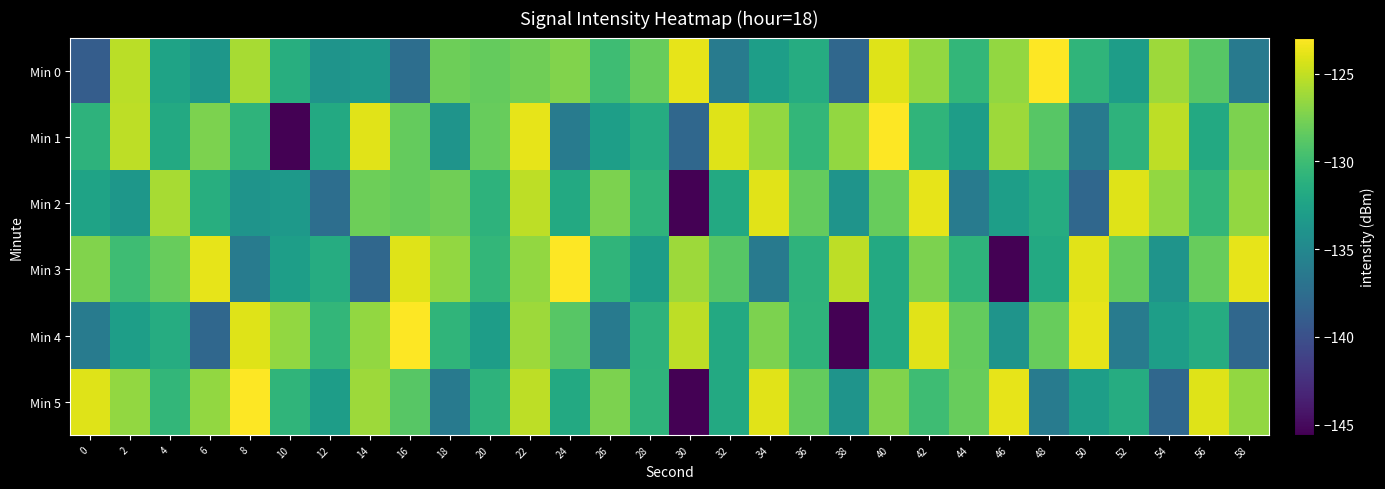

Reading left to right, transcribe all the data shown in this chart.

Min 0: 0=-138.9	2=-125.3	4=-132.4	6=-133.6	8=-125.9	10=-131.4	12=-133.9	14=-133.4	16=-137.4	18=-128.0	20=-128.3	22=-127.9	24=-127.3	26=-130.0	28=-128.2	30=-123.8	32=-136.1	34=-132.9	36=-131.6	38=-138.0	40=-124.1	42=-126.6	44=-130.6	46=-126.6	48=-122.9	50=-130.8	52=-133.0	54=-126.3	56=-128.8	58=-136.3
Min 1: 0=-130.9	2=-125.2	4=-131.8	6=-127.5	8=-130.8	10=-145.6	12=-131.8	14=-124.0	16=-128.3	18=-133.9	20=-128.2	22=-123.8	24=-136.1	26=-132.9	28=-131.6	30=-138.0	32=-124.1	34=-126.6	36=-130.6	38=-126.6	40=-122.9	42=-130.8	44=-133.0	46=-126.3	48=-128.8	50=-136.3	52=-130.9	54=-125.2	56=-131.8	58=-127.5
Min 2: 0=-132.4	2=-133.6	4=-125.9	6=-131.4	8=-133.9	10=-133.4	12=-137.4	14=-128.0	16=-128.3	18=-127.9	20=-130.9	22=-125.2	24=-131.8	26=-127.5	28=-130.8	30=-145.6	32=-131.8	34=-124.0	36=-128.3	38=-133.9	40=-128.2	42=-123.8	44=-136.1	46=-132.9	48=-131.6	50=-138.0	52=-124.1	54=-126.6	56=-130.6	58=-126.6
Min 3: 0=-127.3	2=-130.0	4=-128.2	6=-123.8	8=-136.1	10=-132.9	12=-131.6	14=-138.0	16=-124.1	18=-126.6	20=-130.6	22=-126.6	24=-122.9	26=-130.8	28=-133.0	30=-126.3	32=-128.8	34=-136.3	36=-130.9	38=-125.2	40=-131.8	42=-127.5	44=-130.8	46=-145.6	48=-131.8	50=-124.0	52=-128.3	54=-133.9	56=-128.2	58=-123.8
Min 4: 0=-136.1	2=-132.9	4=-131.6	6=-138.0	8=-124.1	10=-126.6	12=-130.6	14=-126.6	16=-122.9	18=-130.8	20=-133.0	22=-126.3	24=-128.8	26=-136.3	28=-130.9	30=-125.2	32=-131.8	34=-127.5	36=-130.8	38=-145.6	40=-131.8	42=-124.0	44=-128.3	46=-133.9	48=-128.2	50=-123.8	52=-136.1	54=-132.9	56=-131.6	58=-138.0
Min 5: 0=-124.1	2=-126.6	4=-130.6	6=-126.6	8=-122.9	10=-130.8	12=-133.0	14=-126.3	16=-128.8	18=-136.3	20=-130.9	22=-125.2	24=-131.8	26=-127.5	28=-130.8	30=-145.6	32=-131.8	34=-124.0	36=-128.3	38=-133.9	40=-127.3	42=-130.0	44=-128.2	46=-123.8	48=-136.1	50=-132.9	52=-131.6	54=-138.0	56=-124.1	58=-126.6